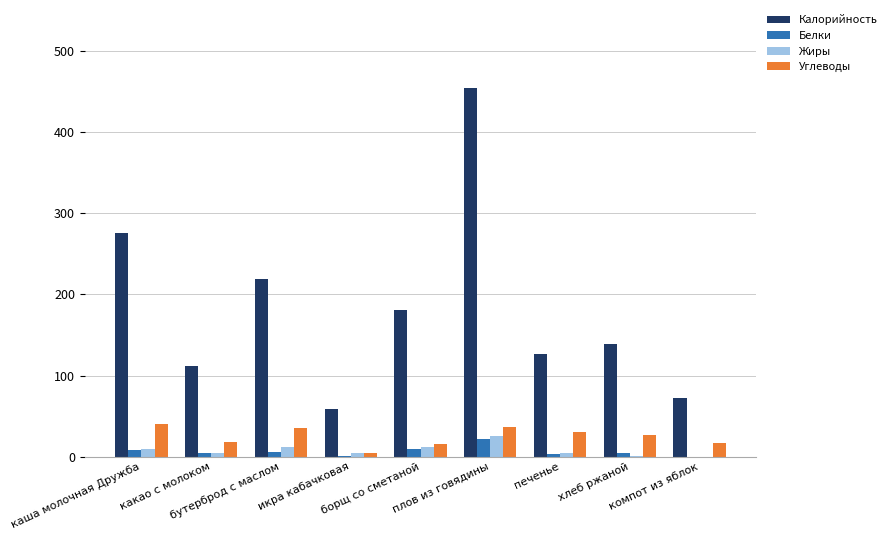

What is the maximum value for Жиры?

25